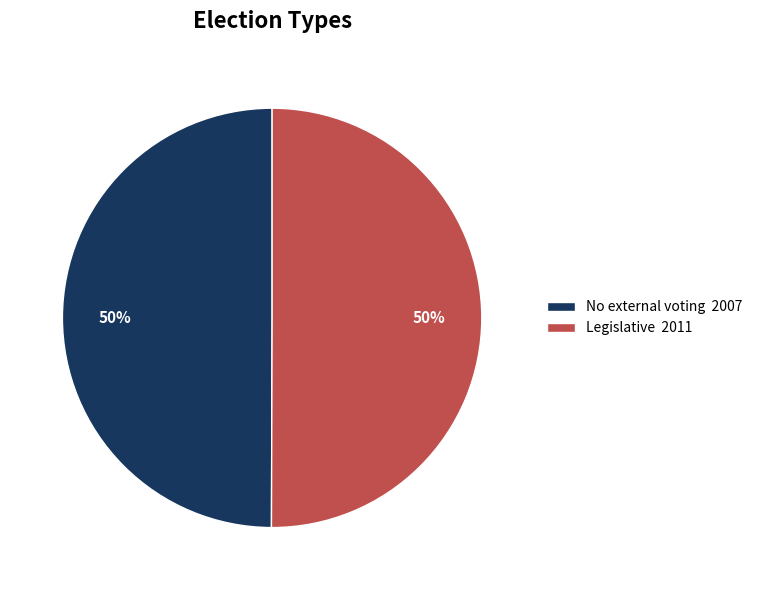

To the nearest percent, what percentage of the pie is No external voting?

50%